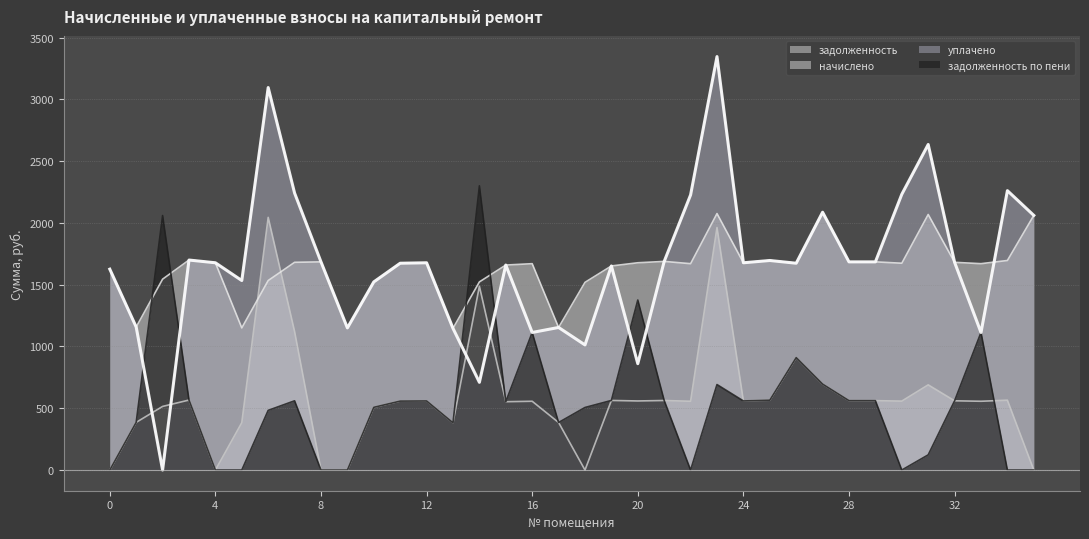

At 28, list the series in order from largest to smallest.

начислено, уплачено, задолженность, задолженность по пени